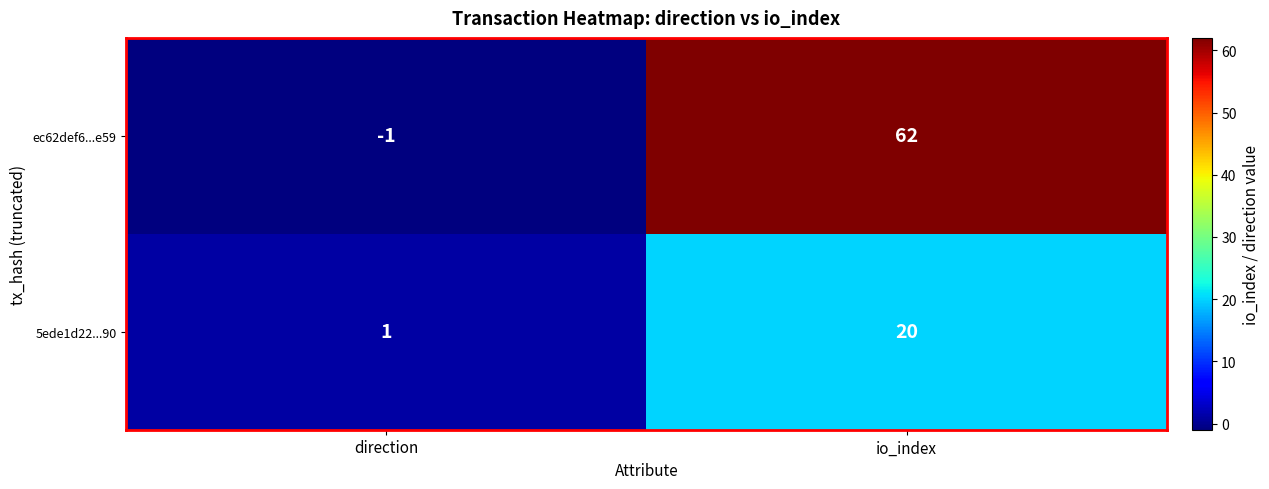

Read the ec62def6...e59 value at io_index, to the nearest 10.

60